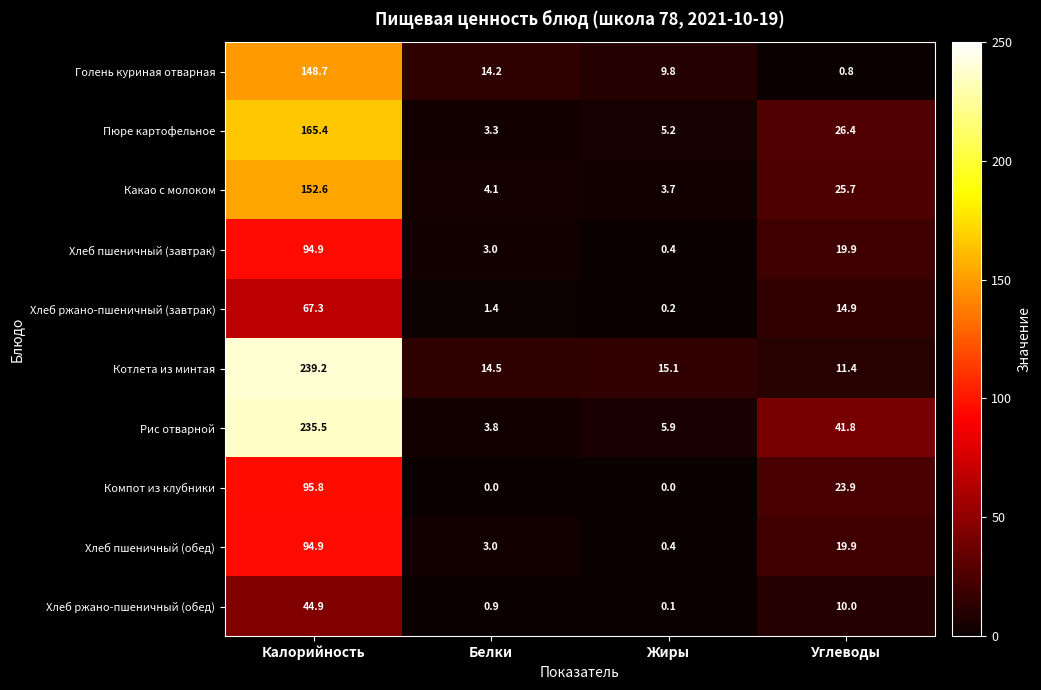

Count the number of categories in the chart.

4